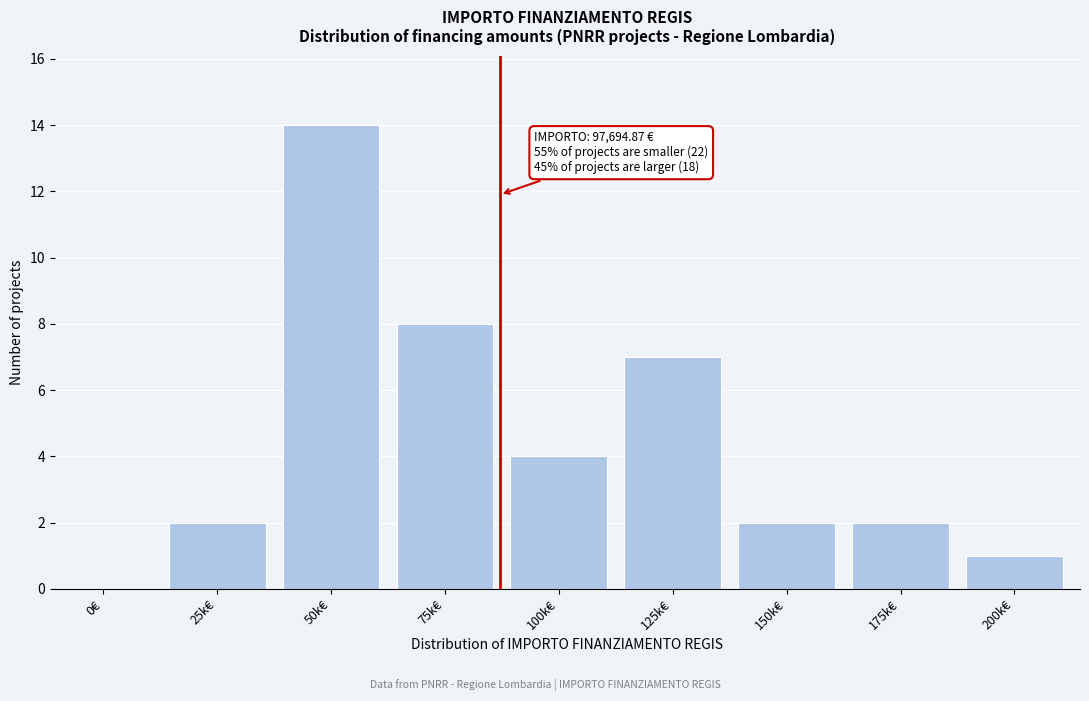

Reading left to right, transcribe all the data shown in this chart.

0€=0	25k€=2	50k€=14	75k€=8	100k€=4	125k€=7	150k€=2	175k€=2	200k€=1